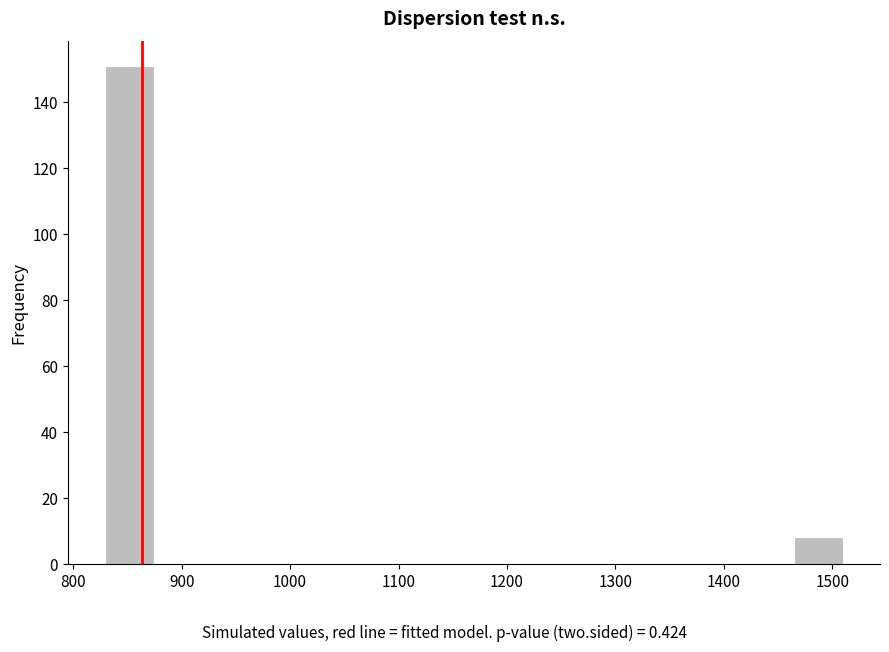

What is the height of the bar covering 1460 to 1510 on the x-axis? Neither the bar edges nor the heights are printed on the chart, so give them approximately, as read against the axes.

8